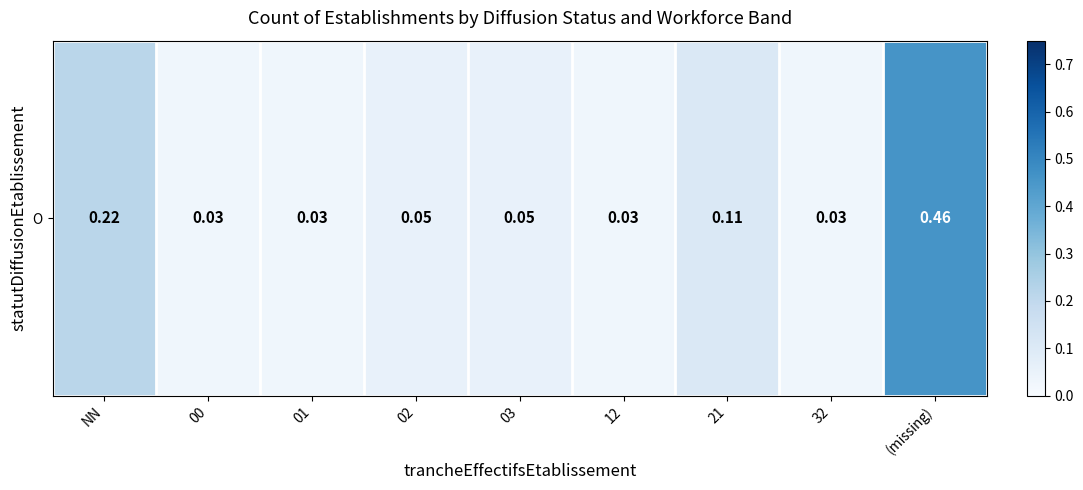

The chart shows a value of 0.2 at NN. True or false?

True